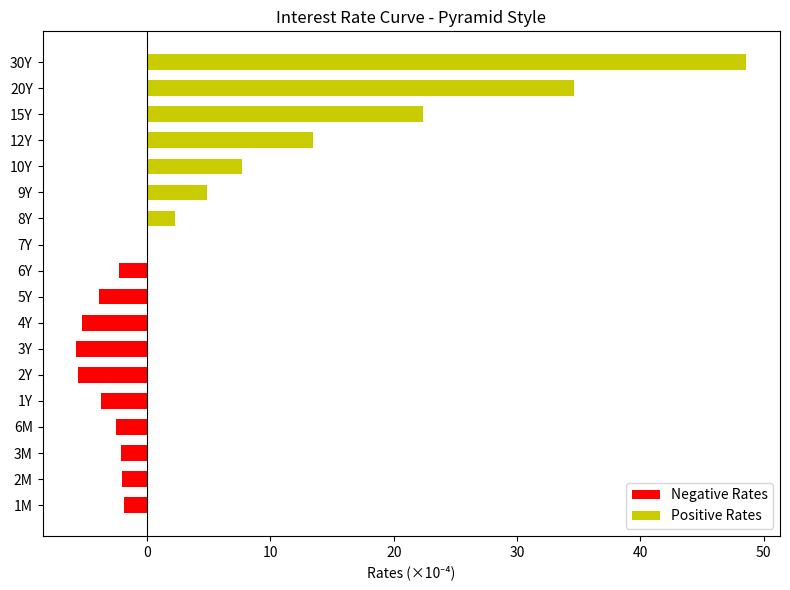

The Positive Rates series shows 22.4 at 15Y. True or false?

True